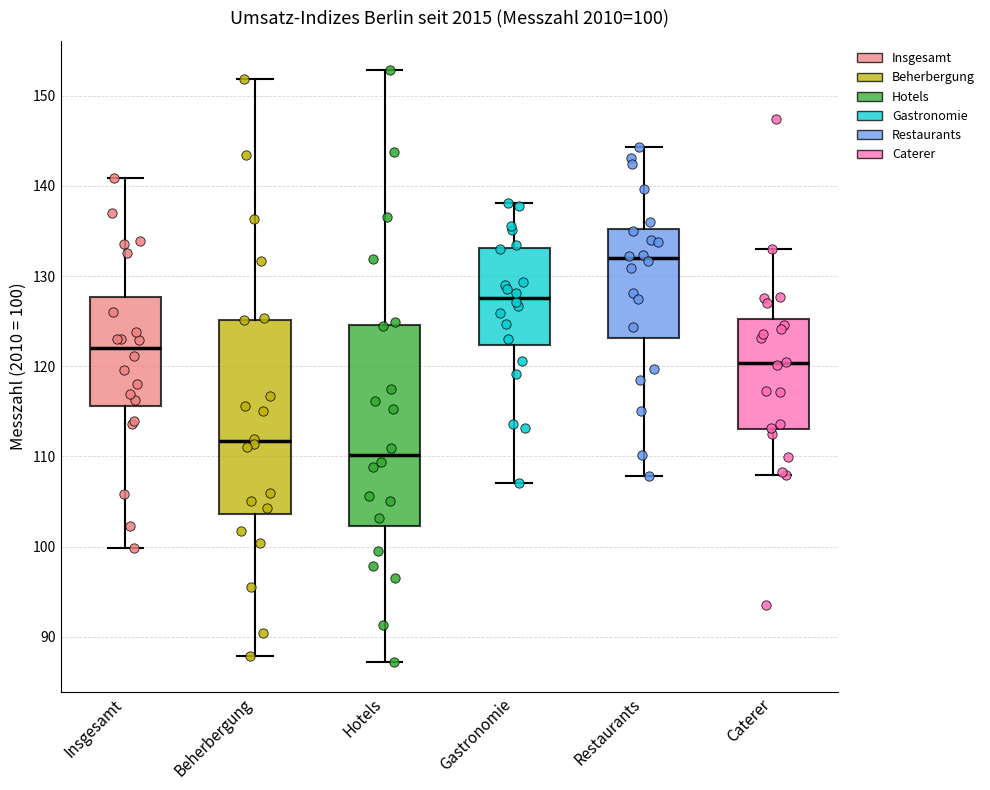

Which box's median line is the highest?

Restaurants